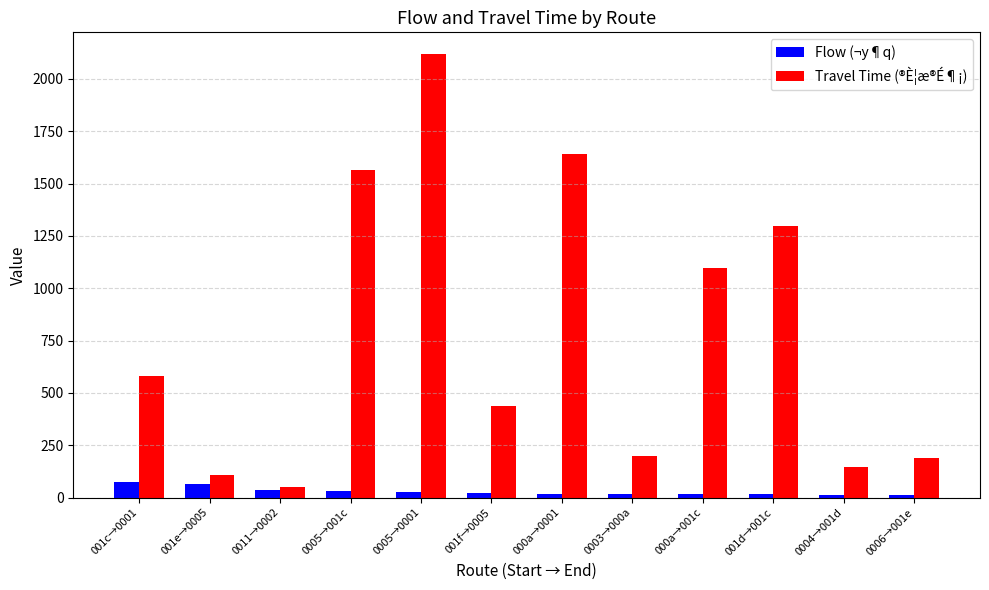

What is the difference between the second highest and second lowest values in the Travel Time (®È¦æ®É¶¡) series?

1533